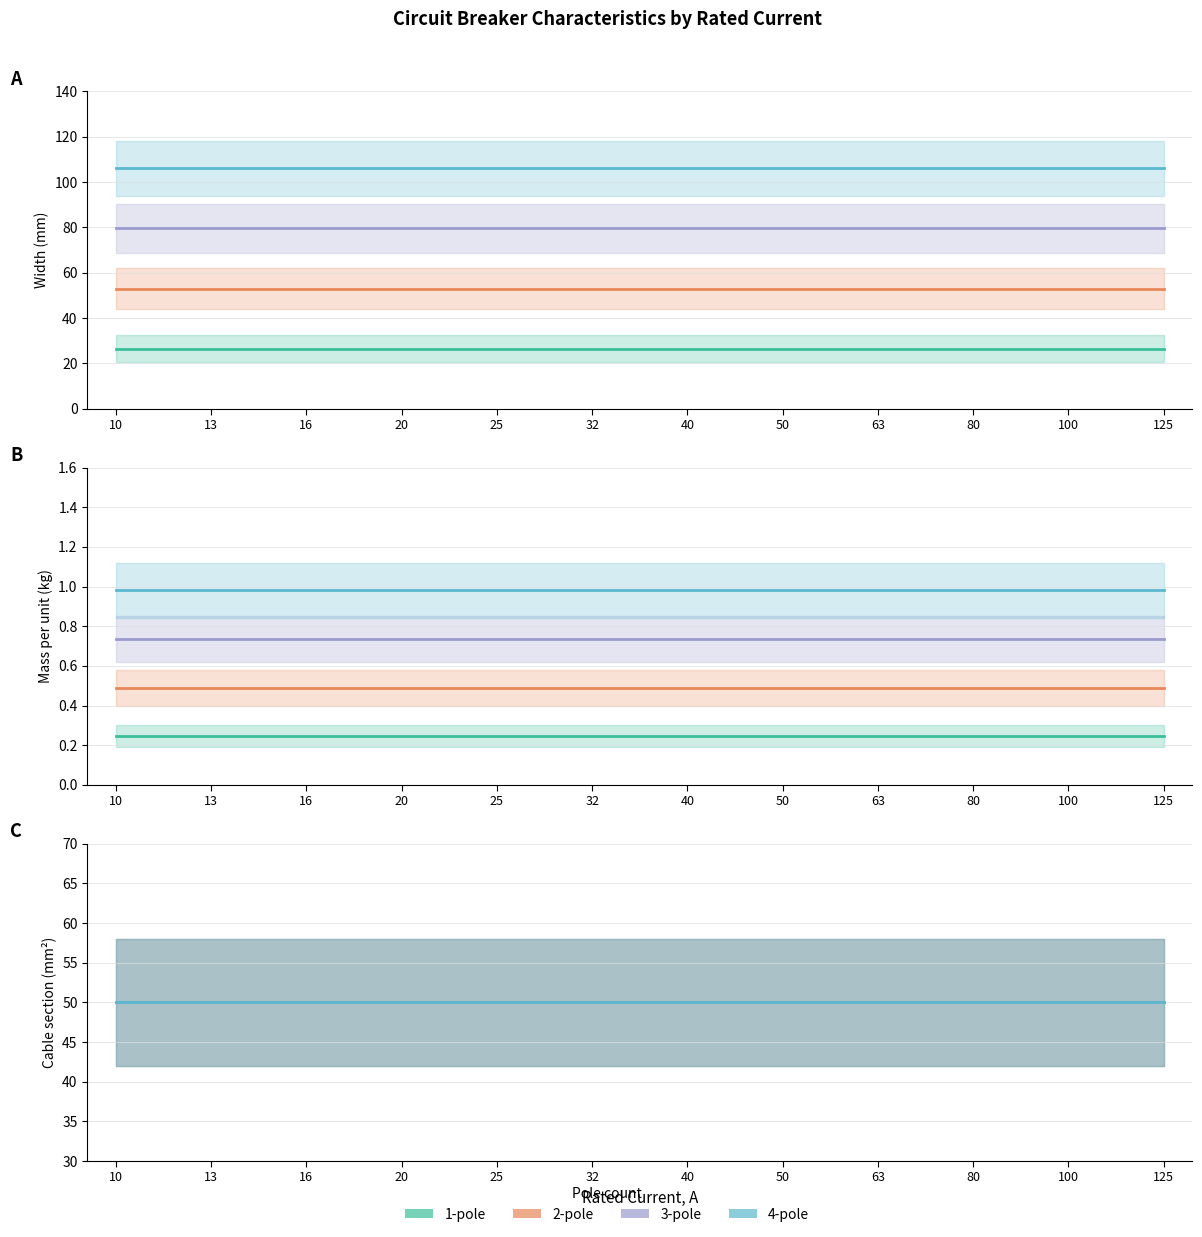

What is the approximate value of 3-pole Width (mm) at 40?

79.5